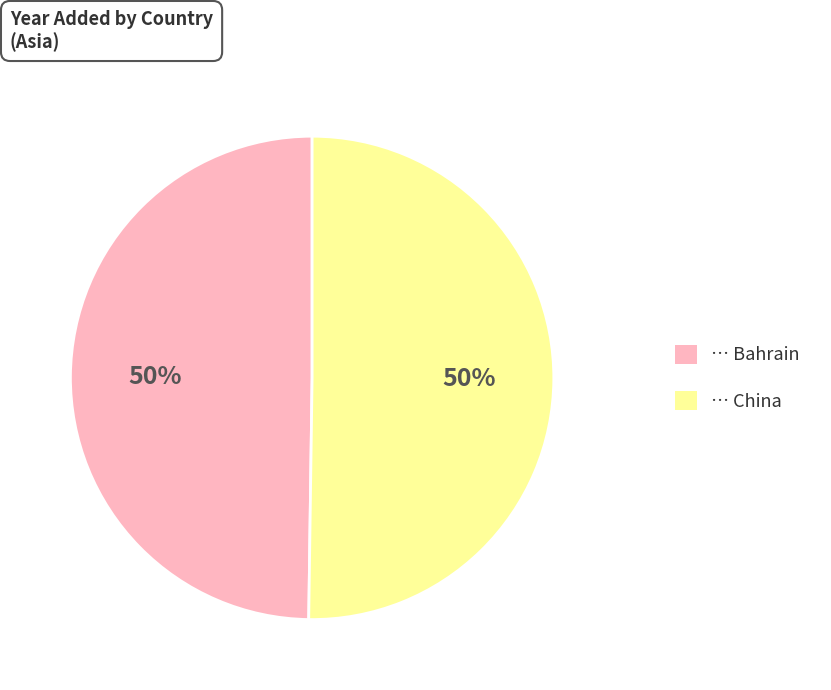

To the nearest percent, what is the average slice percentage?

50%